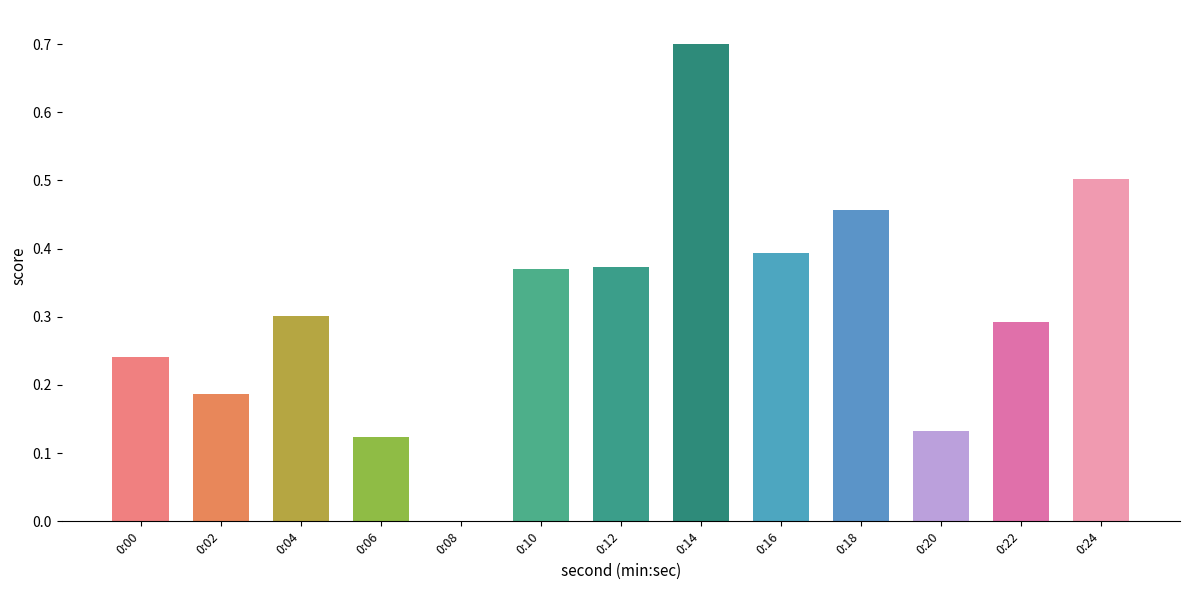

Count the number of categories in the chart.

13